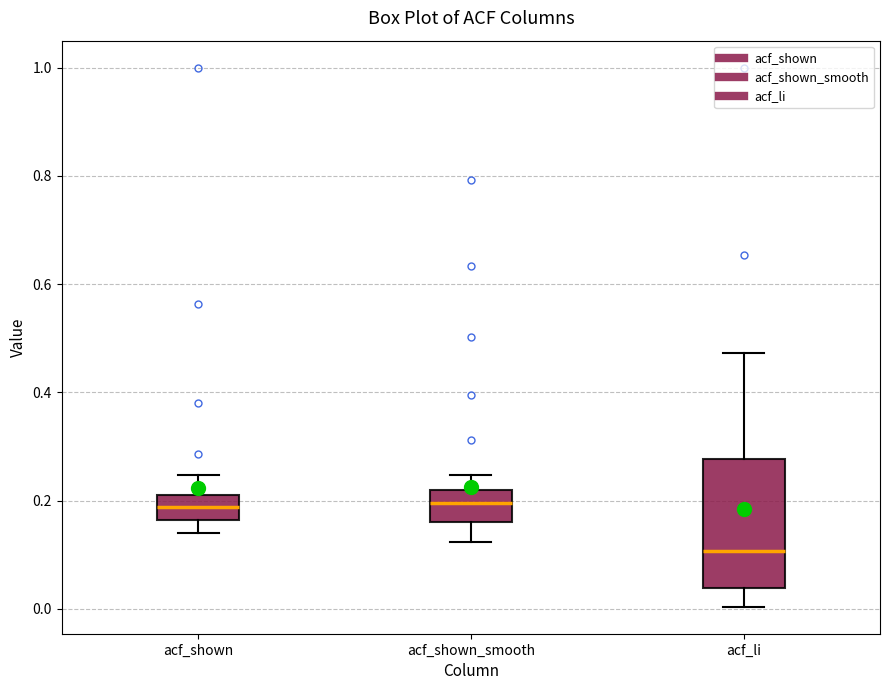

Which box is the tallest, from its lower edge to its upper edge?

acf_li